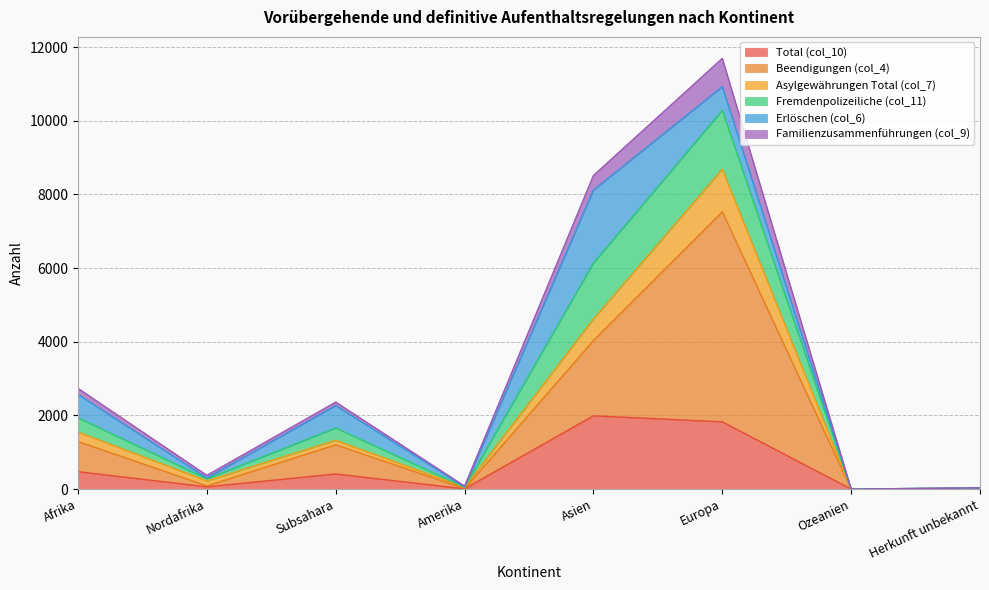

Does the chart have visible grid lines?

Yes